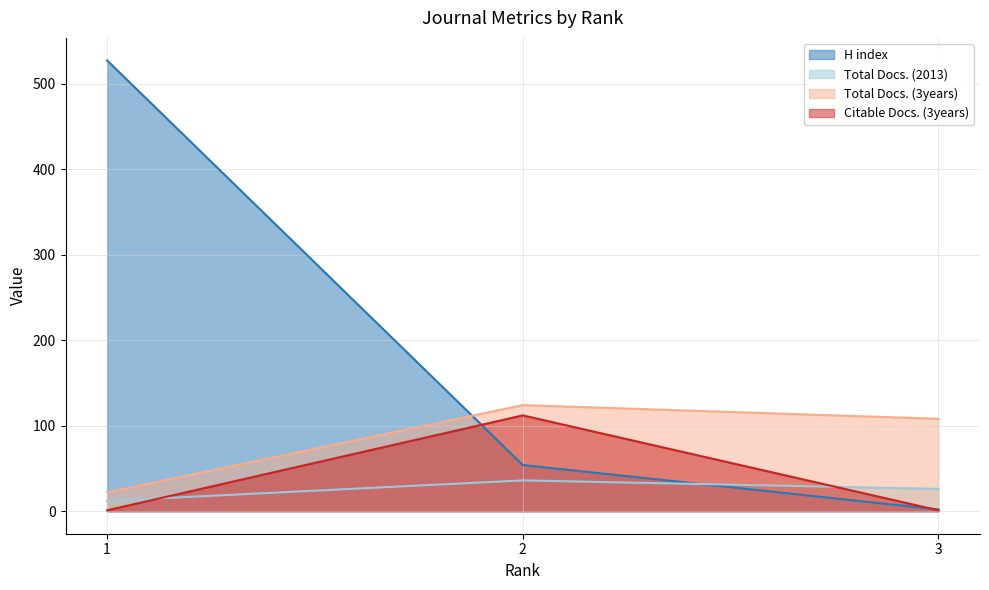

What is the sum of the Citable Docs. (3years) values at 1 and 2?

113